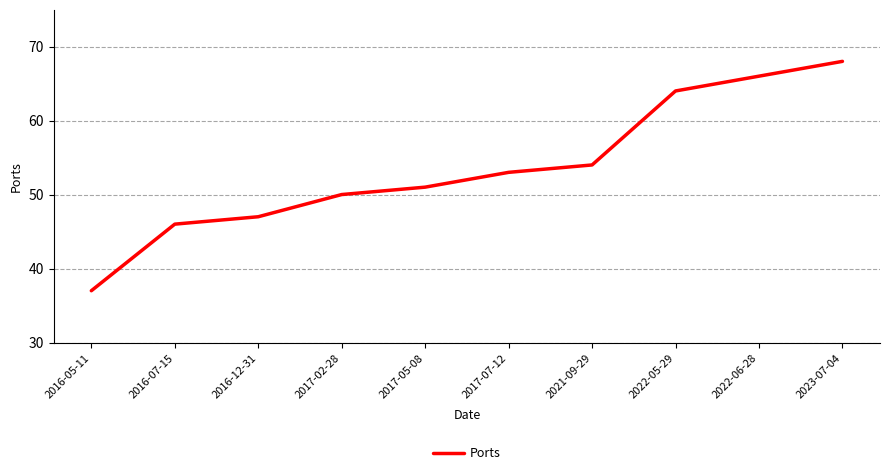

Does the chart display data point markers on the line(s)?

No